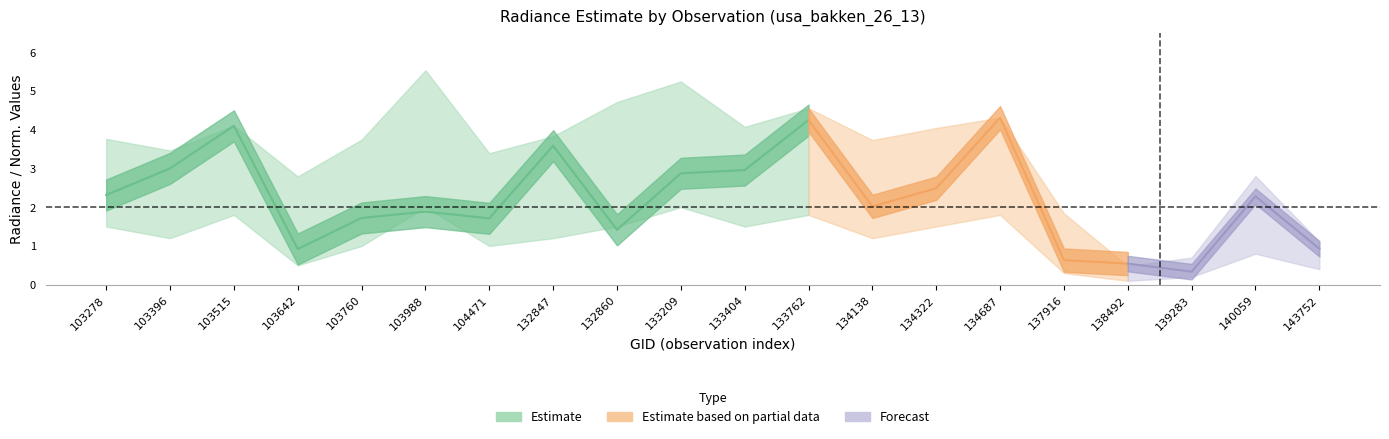

What is the difference between the maximum and minimum values in the dnbrad_lower series?

1.9